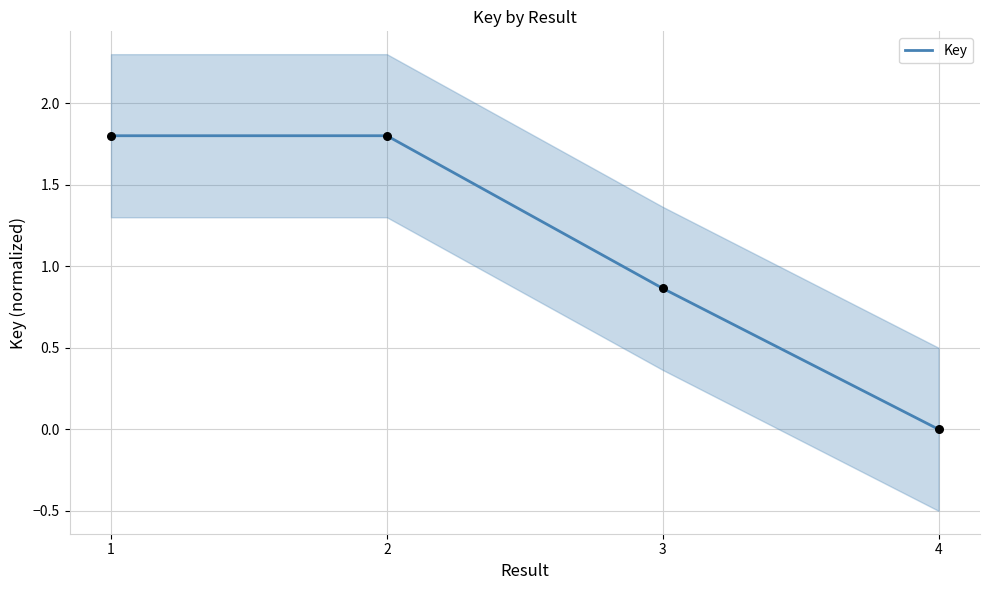

Which has a higher value, 4 or 3?

3